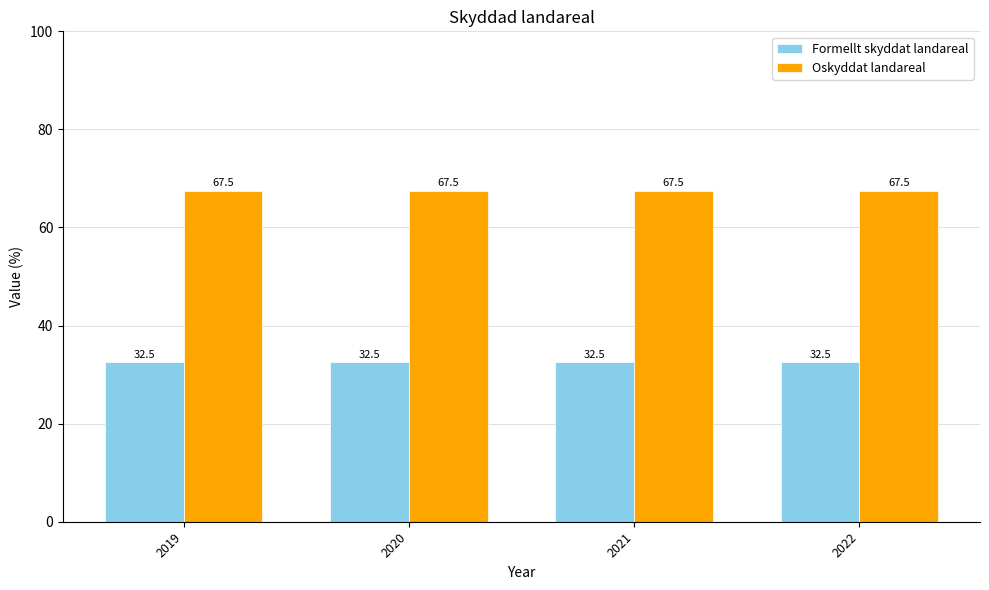

What are all the series names shown in the legend?

Formellt skyddat landareal, Oskyddat landareal